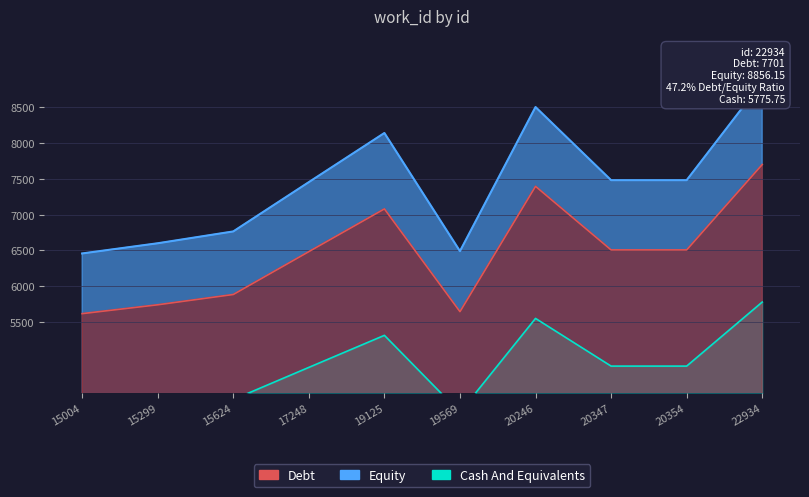

Is it true that Cash And Equivalents equals 6417.4 at 15624?

False